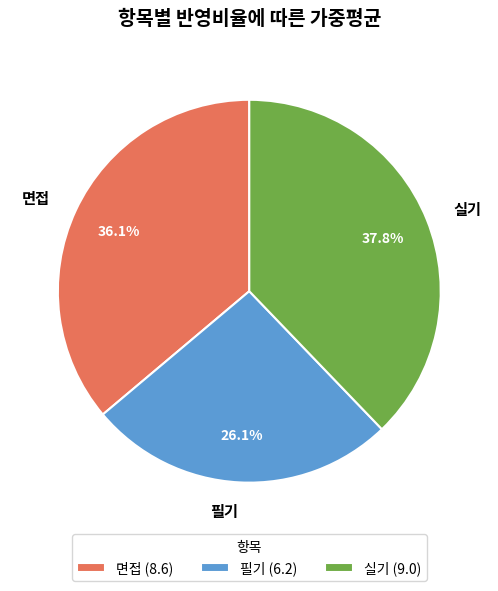

Is it true that 면접 is 36% of the pie?

True